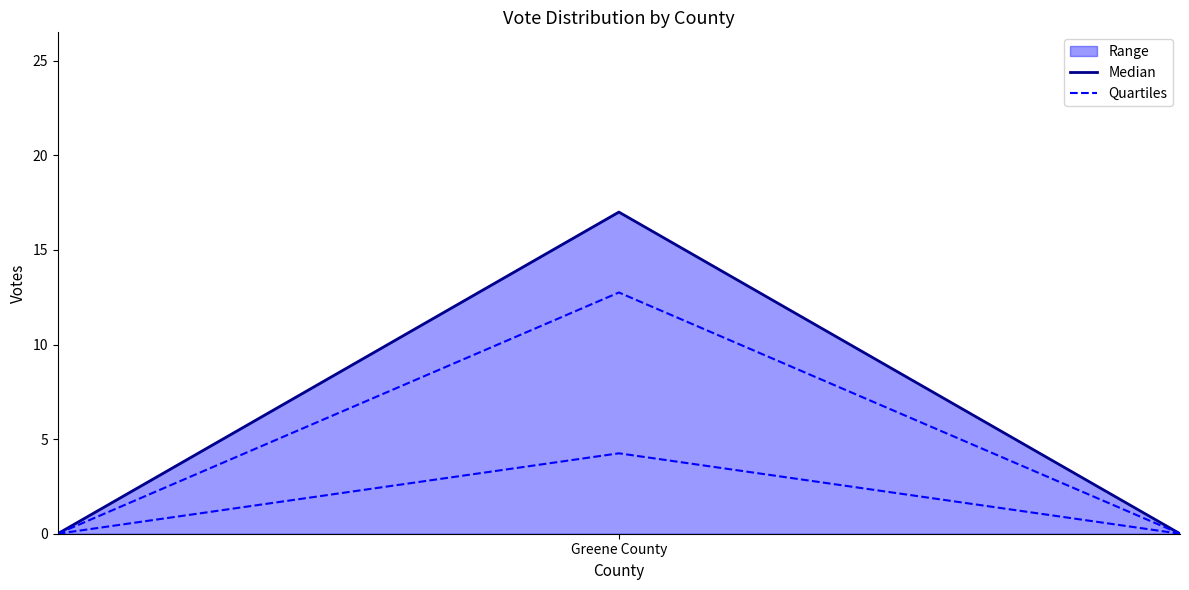

Rank the series at Greene County from highest to lowest value.

Median, Quartiles